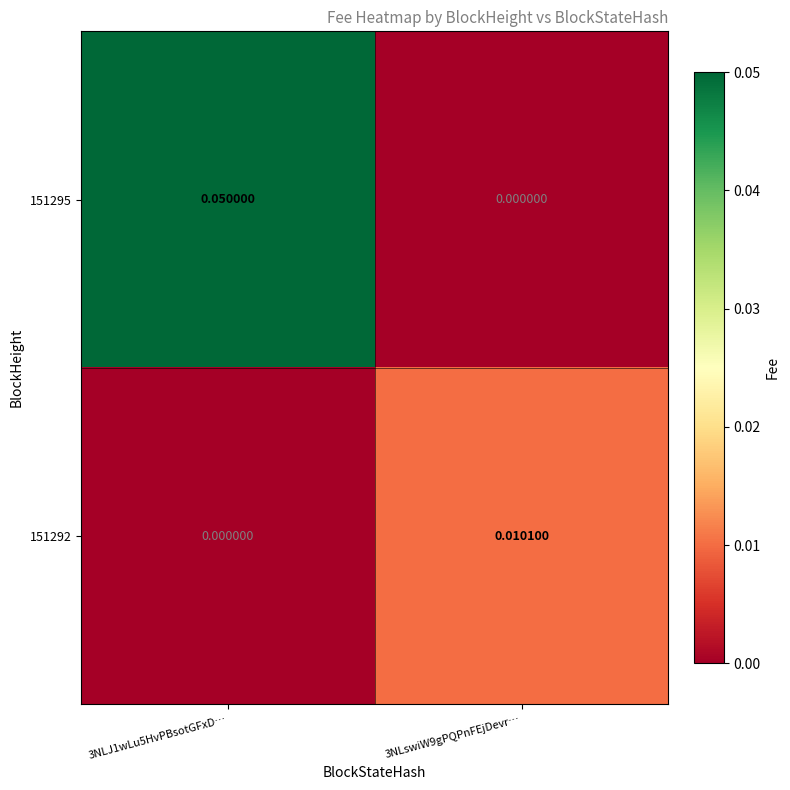

Is the value of 151295 at 3NLswiW9gPQPnFEjDevr… greater than the value of 151292 at 3NLswiW9gPQPnFEjDevr…?

No